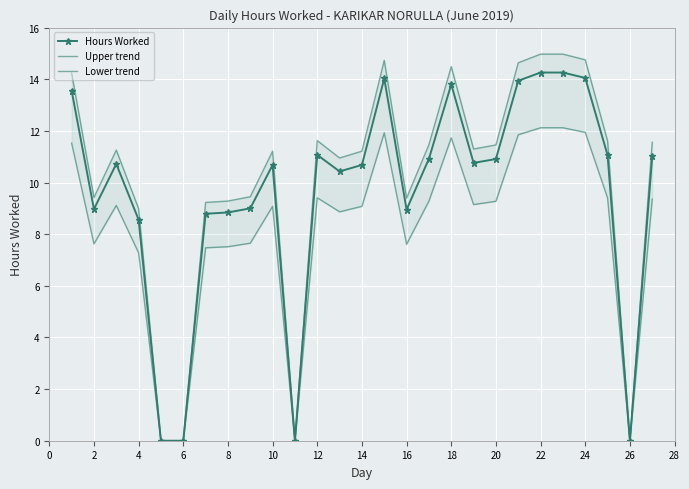

True or false: Upper trend and Hours Worked intersect in this chart.

False